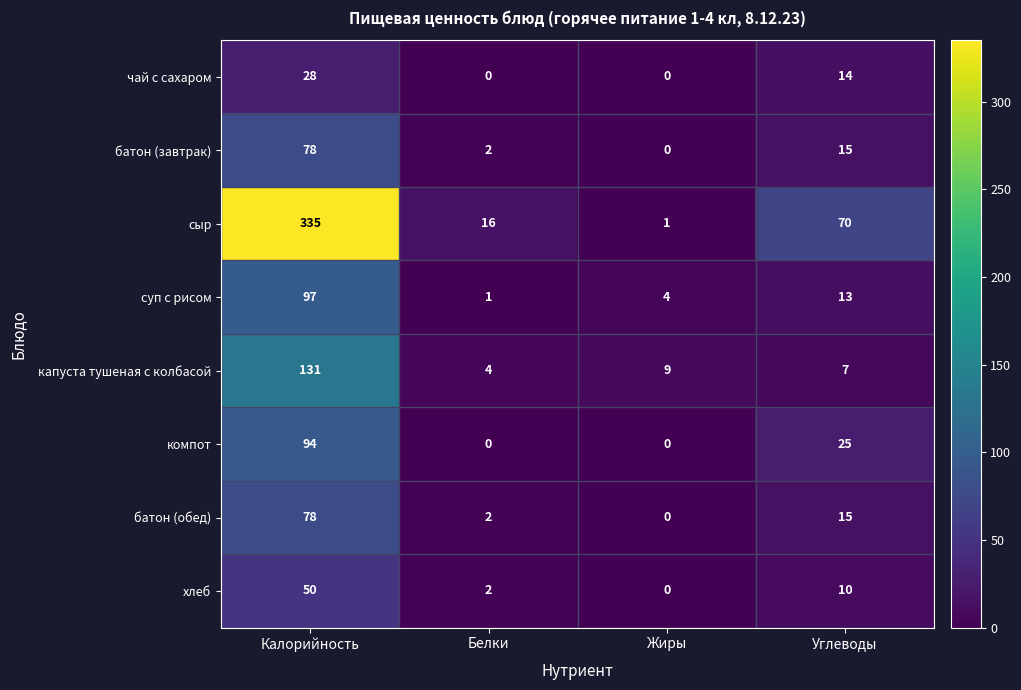

What is the maximum value shown in the chart?

335